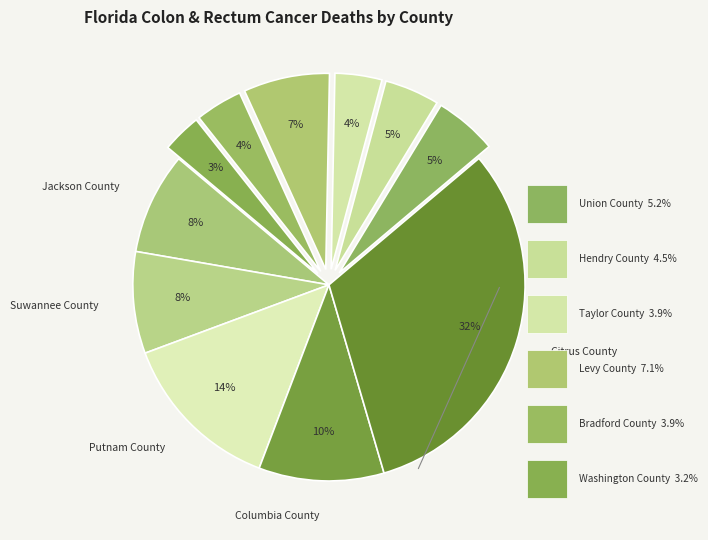

Is there any slice that represents more than half of the pie?

No